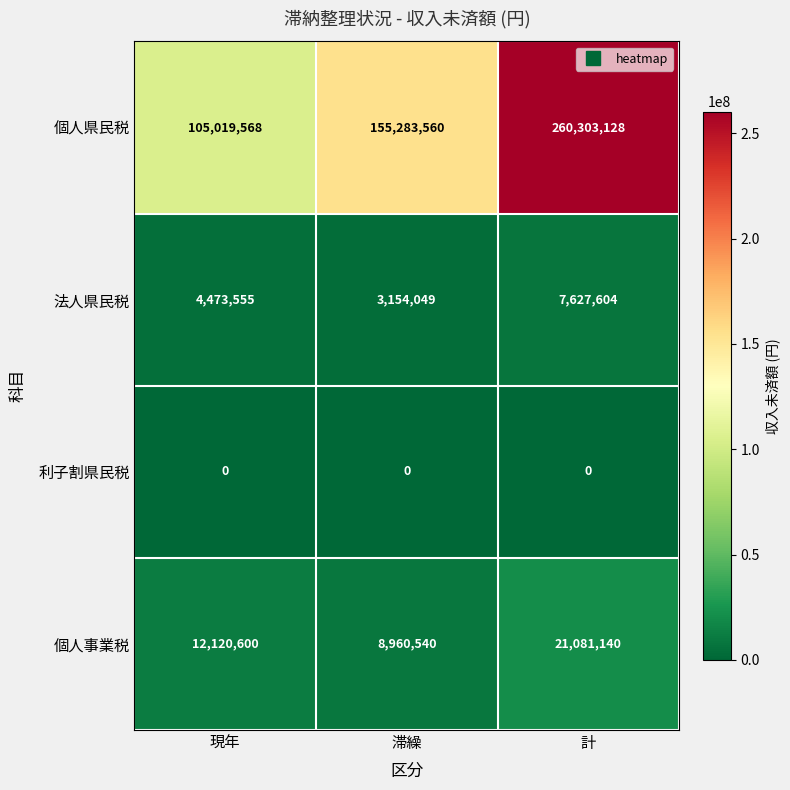

How many 個人県民税 values are between 105019568 and 260303128?

3